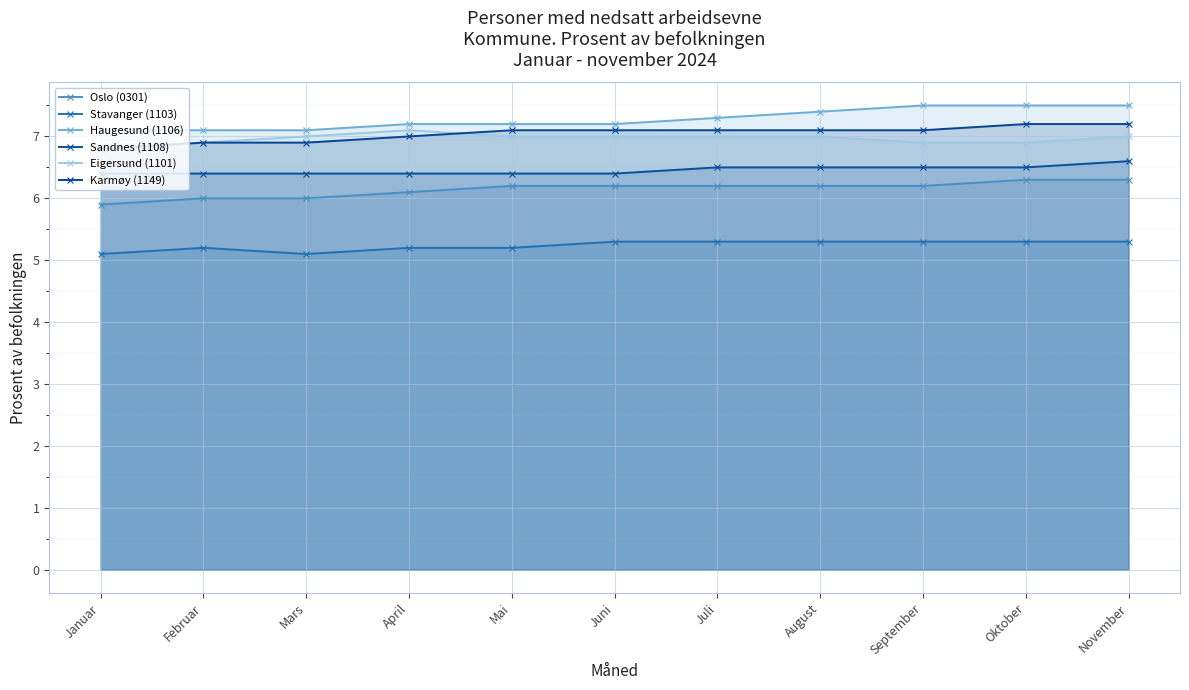

True or false: Haugesund (1106) and Eigersund (1101) intersect in this chart.

False